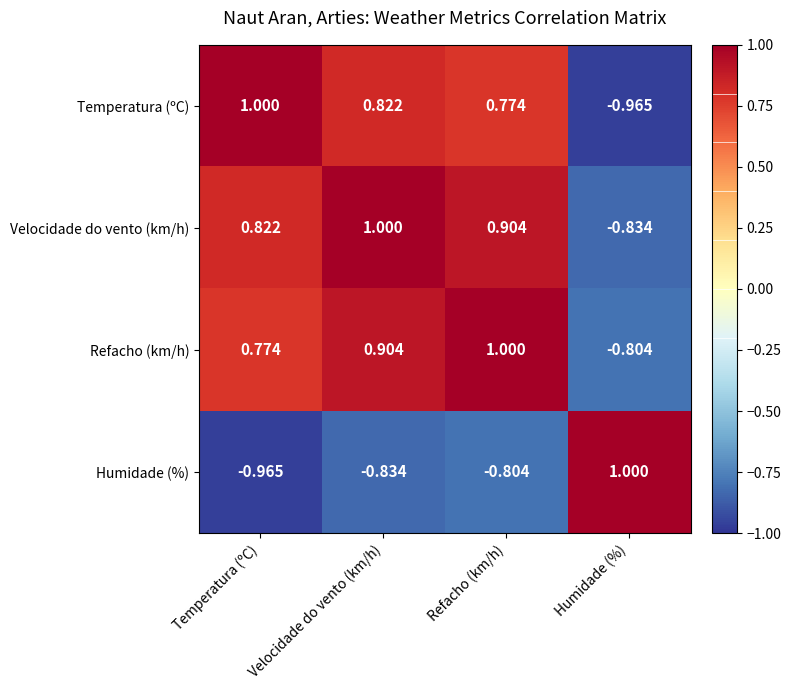

At which label is Humidade (%) closest to 0?

Refacho (km/h)